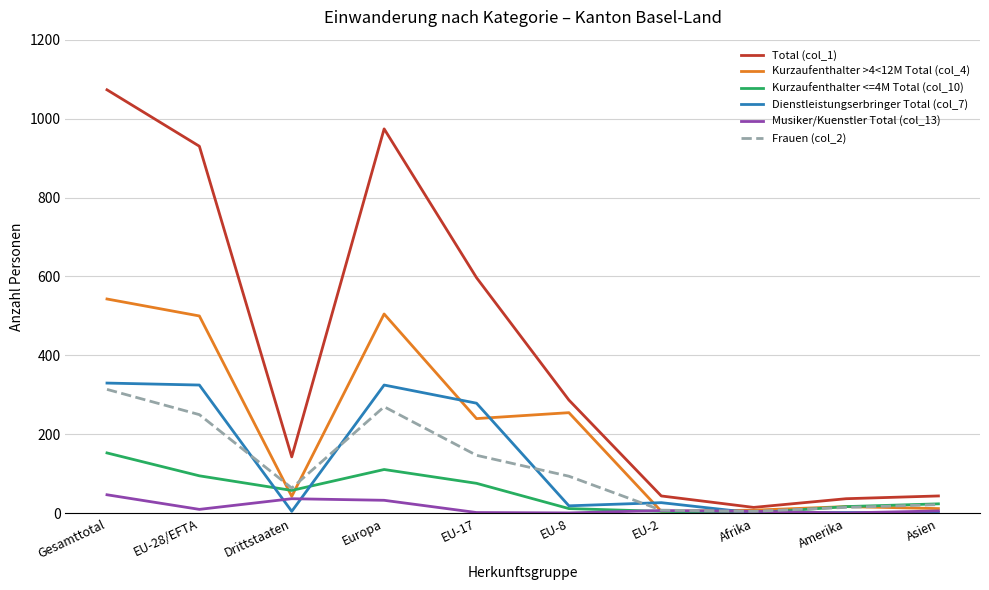

What is the difference between the maximum and minimum values in the Kurzaufenthalter >4<12M Total (col_4) series?

538